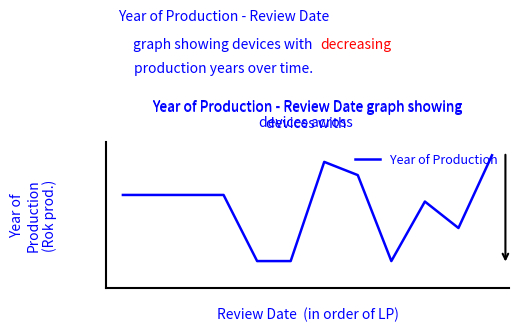

Does the chart have visible grid lines?

No